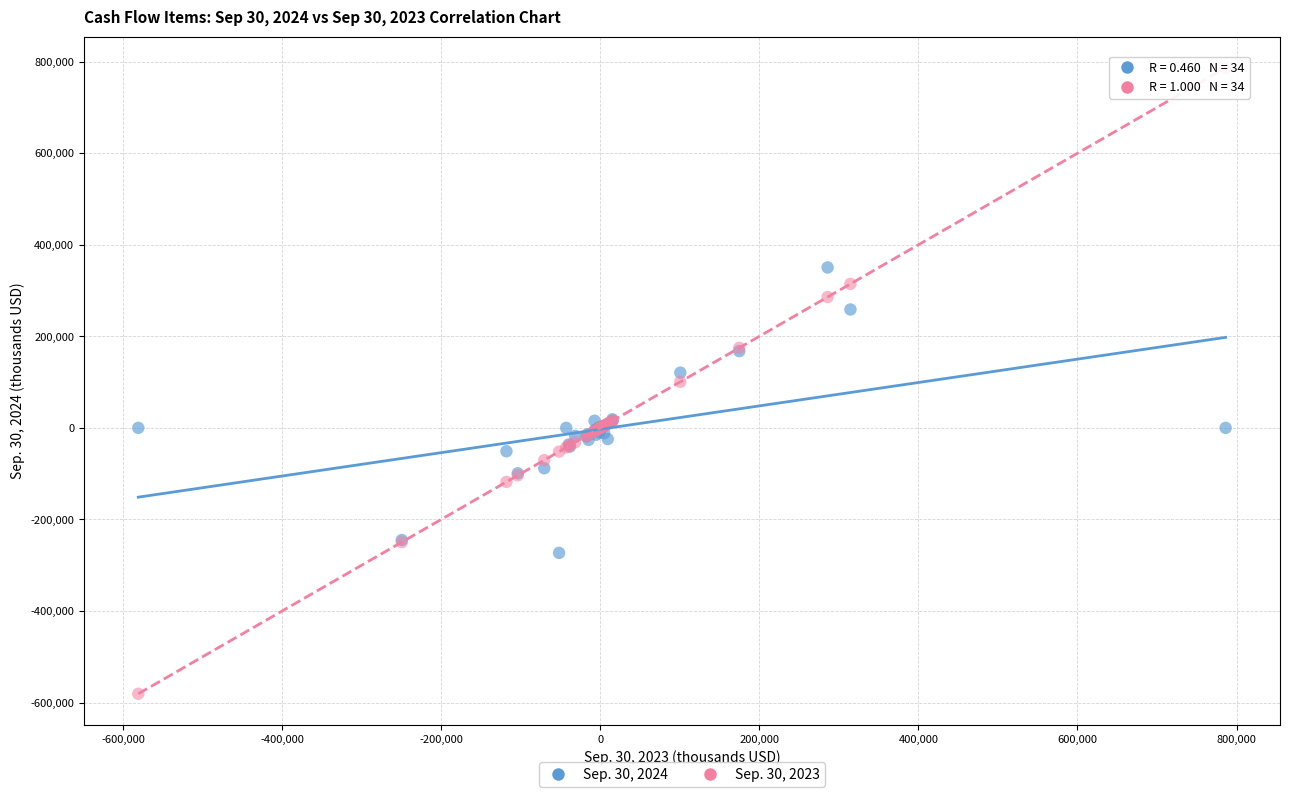

What are all the series names shown in the legend?

Sep. 30, 2024, Sep. 30, 2023